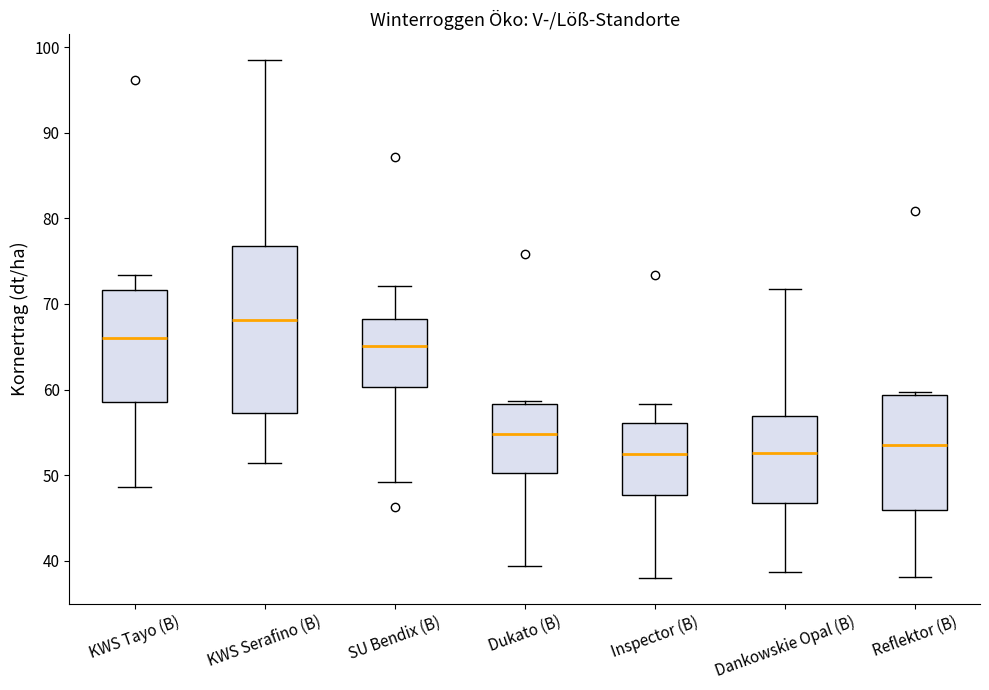

Reading left to right, transcribe this box plot: for each box, give where its median line is, the range the box spans, and where its two whiskers end, as read against the y-axis. The values are not printed on the chart, so give them approximately, as read against the axis.

KWS Tayo (B): median 66, box 59 to 72, whiskers 49 to 73
KWS Serafino (B): median 68, box 57 to 77, whiskers 51 to 98
SU Bendix (B): median 65, box 60 to 68, whiskers 49 to 72
Dukato (B): median 55, box 50 to 58, whiskers 39 to 59
Inspector (B): median 52, box 48 to 56, whiskers 38 to 58
Dankowskie Opal (B): median 53, box 47 to 57, whiskers 39 to 72
Reflektor (B): median 54, box 46 to 59, whiskers 38 to 60